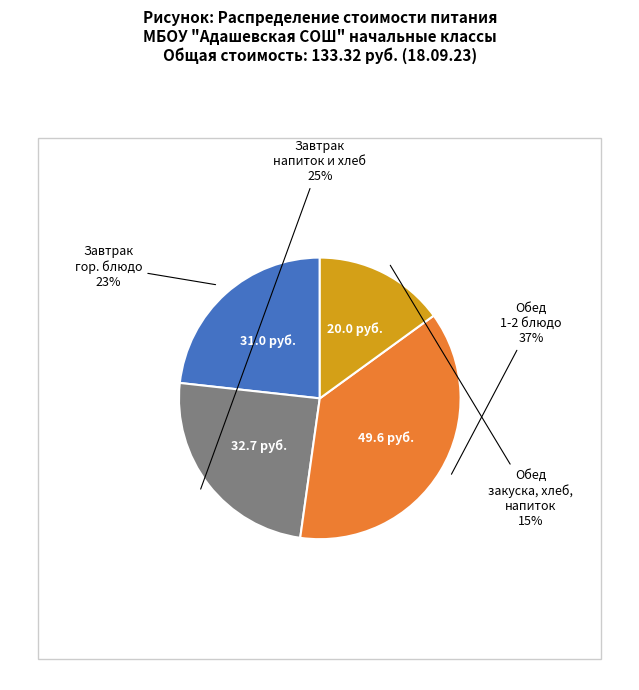

To the nearest percent, what is the difference between the largest and smallest slice percentages?

22%